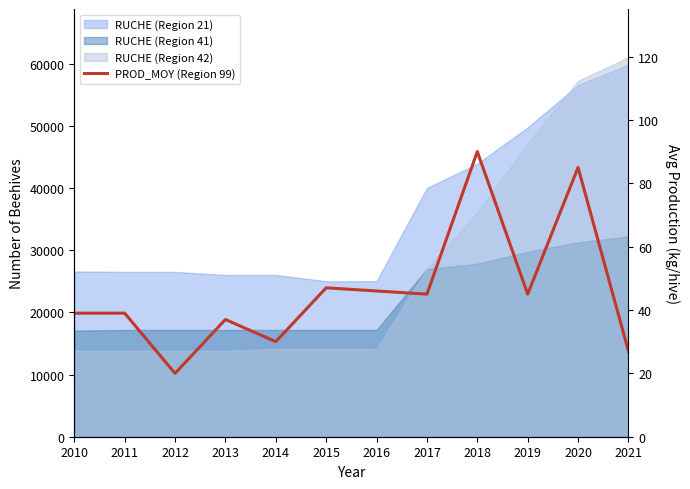

Reading left to right, extract all data points from this chart.

2010=39	2011=39	2012=20	2013=37	2014=30	2015=47	2016=46	2017=45	2018=90	2019=45	2020=85	2021=27